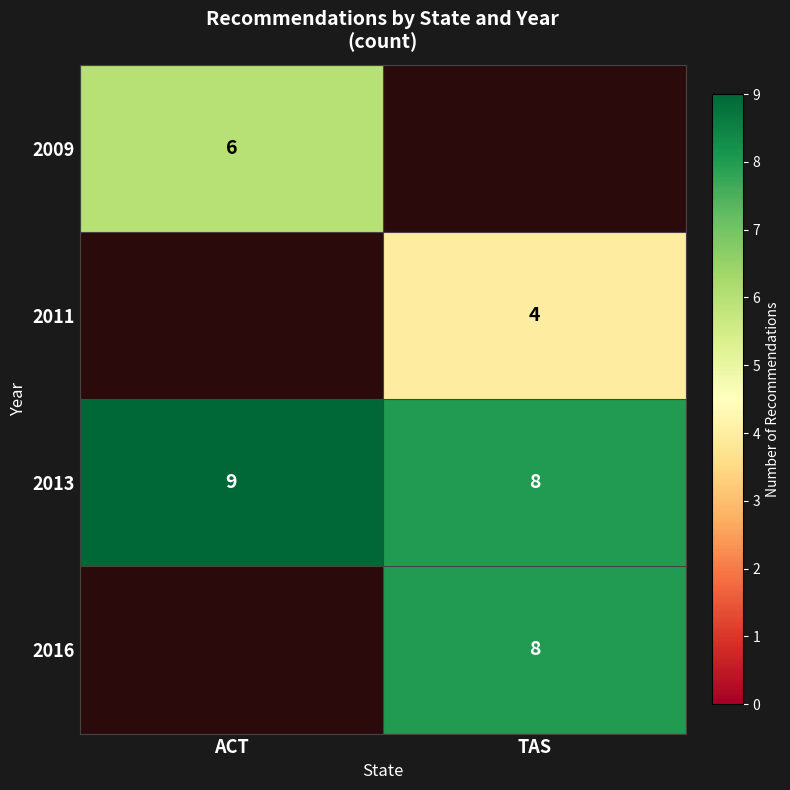

What is the minimum value shown in the chart?

4.0